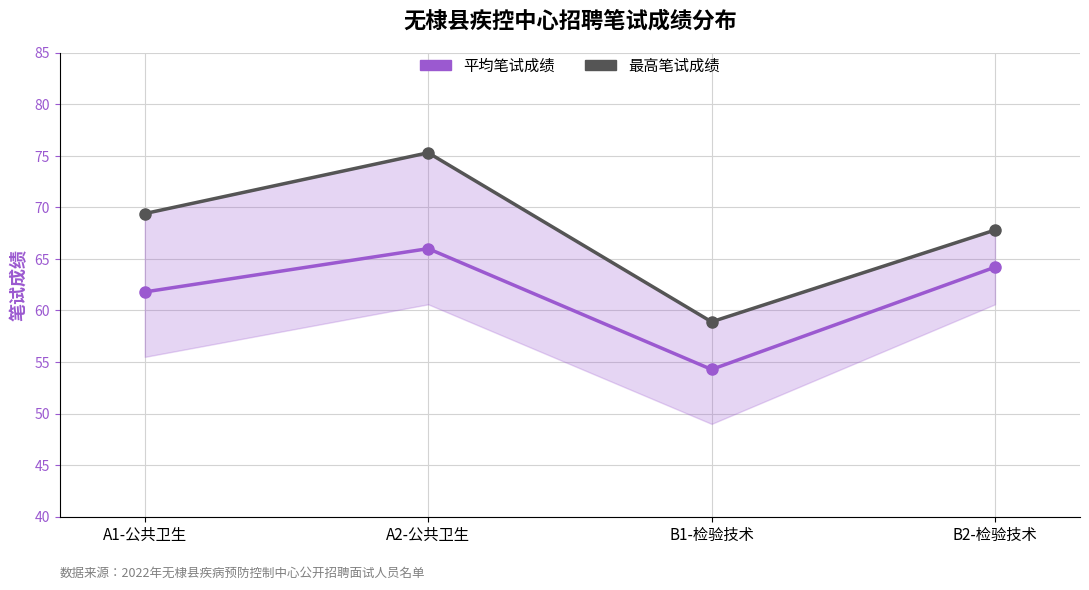

What is the label of the 1st point from the right?

B2-检验技术